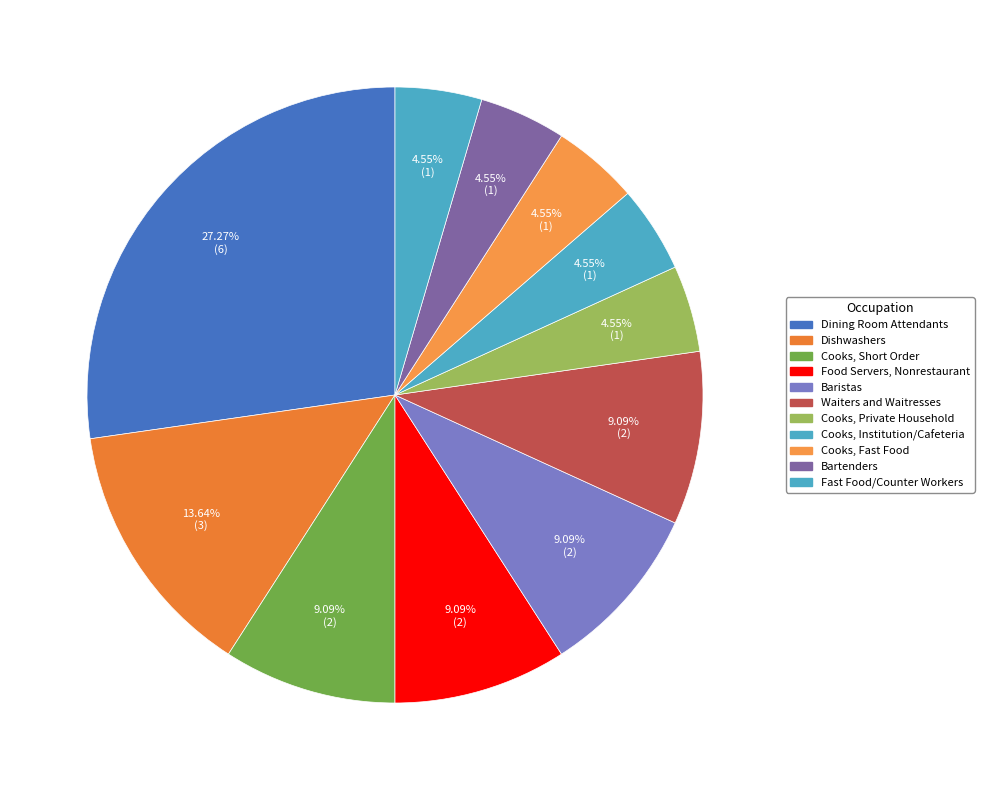

Rank the categories by value from lowest to highest.

Cooks, Private Household, Cooks, Institution and Cafeteria, Cooks, Fast Food, Bartenders, Fast Food and Counter Workers, Cooks, Short Order, Food Servers, Nonrestaurant, Baristas, Waiters and Waitresses, Dishwashers, Dining Room and Cafeteria Attendants